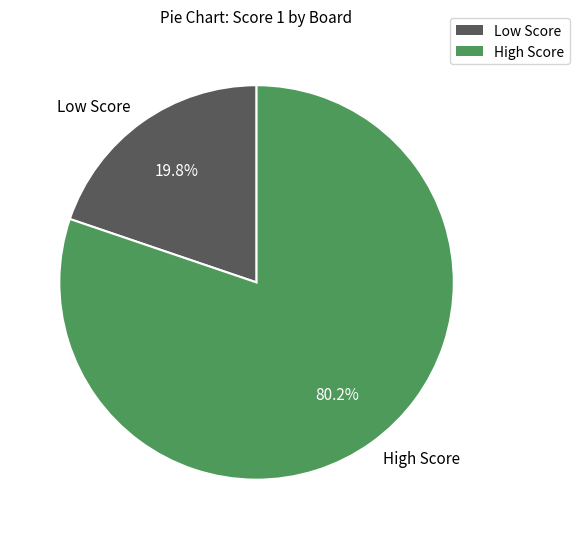

What percentage do High Score and Low Score together represent?

100.0%